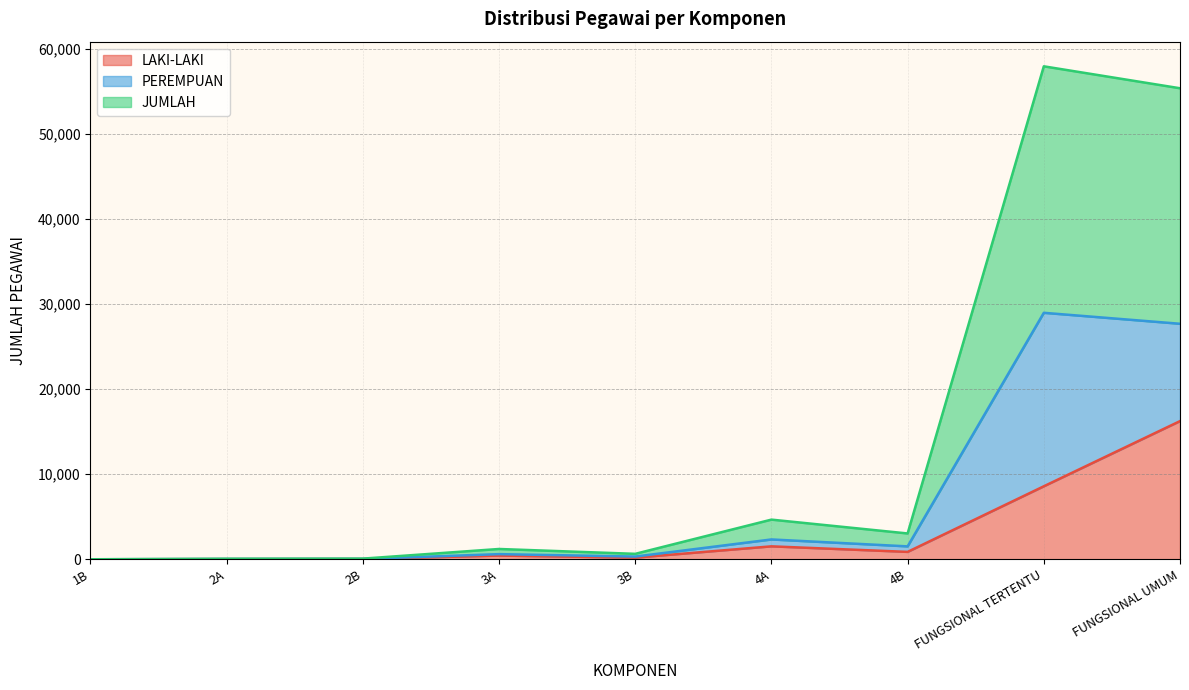

Which series changed the most between 1B and FUNGSIONAL UMUM?

JUMLAH